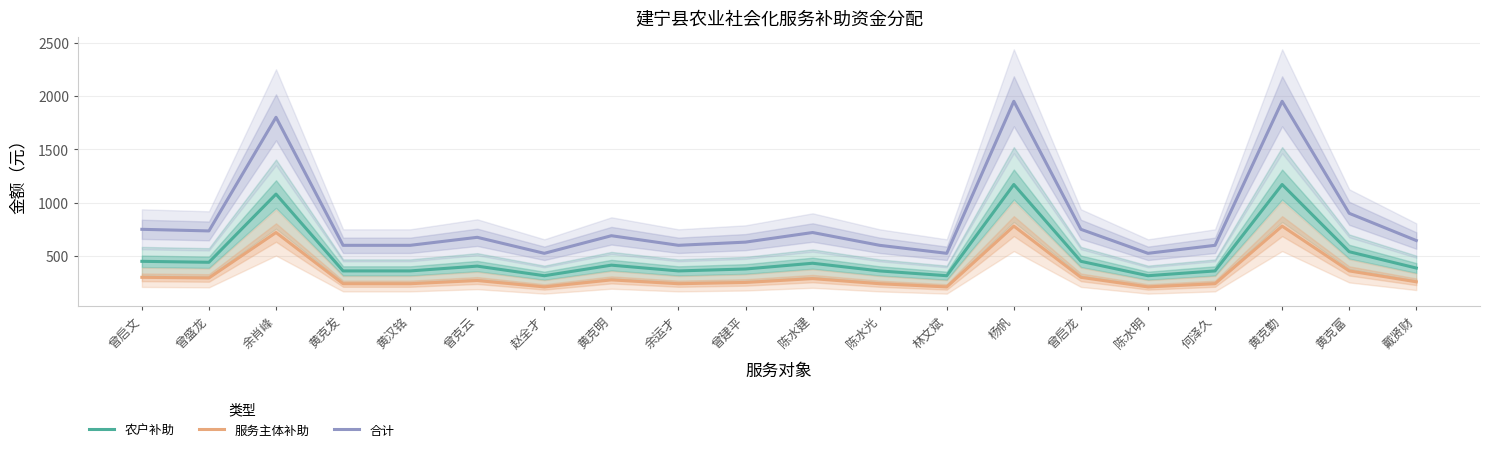

How many categories are shown in the chart?

20